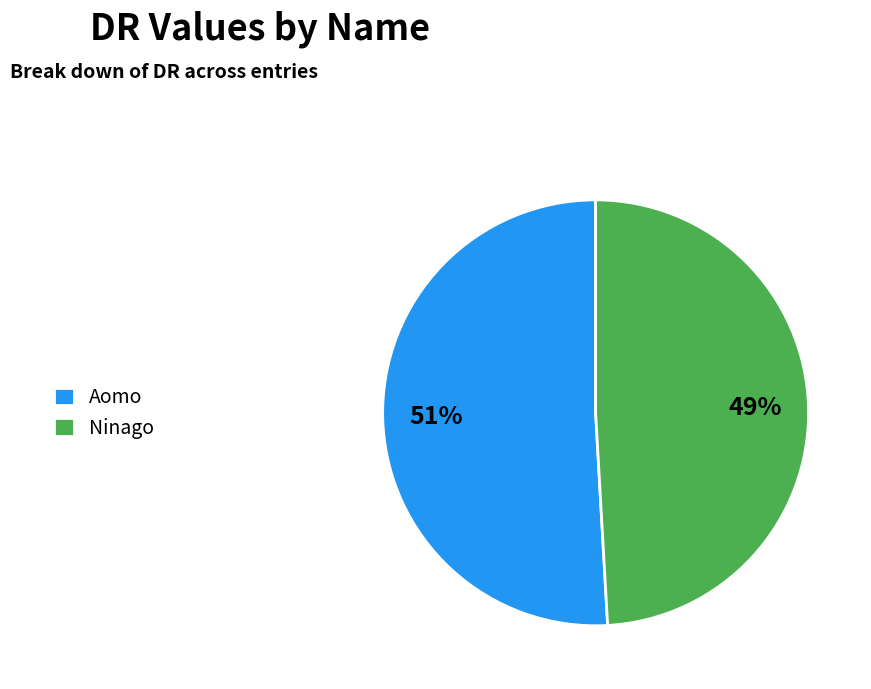

Rank the categories by value from lowest to highest.

Ninago, Aomo